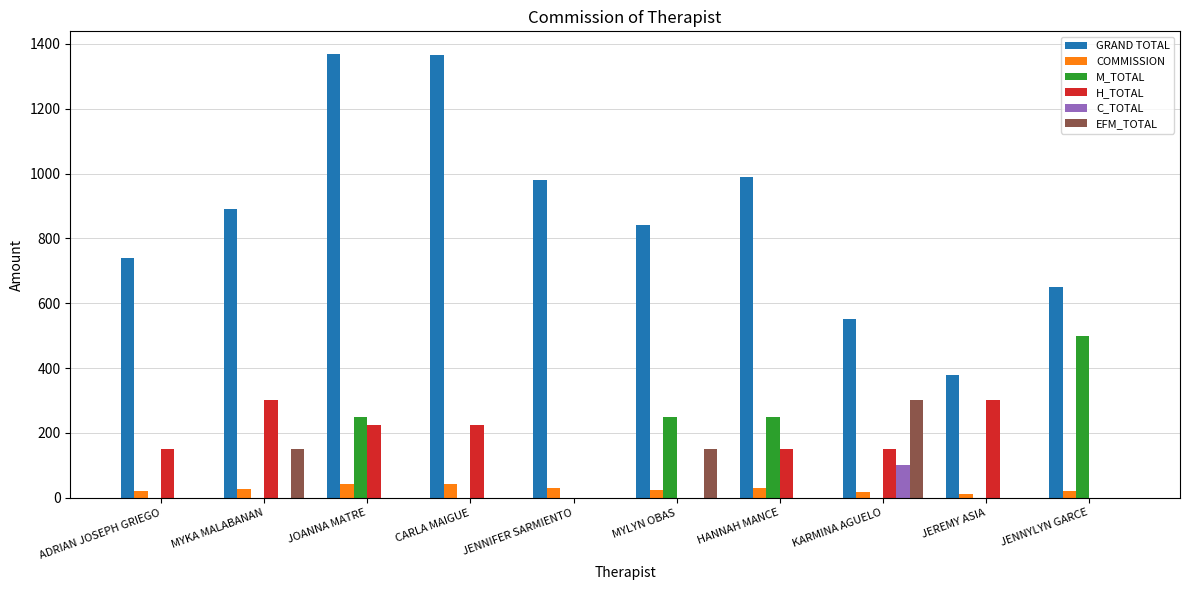

What is the maximum value shown in the chart?

1370.0